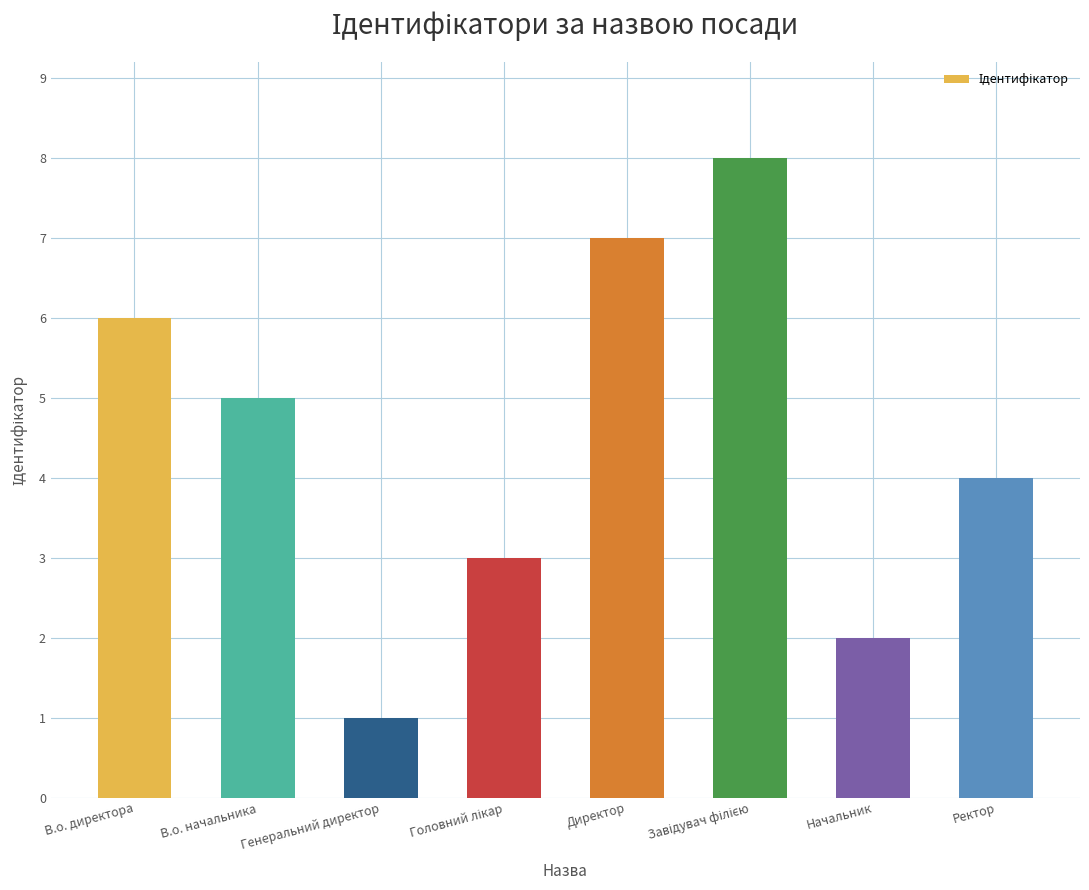

True or false: the data shows 4 at Директор.

False